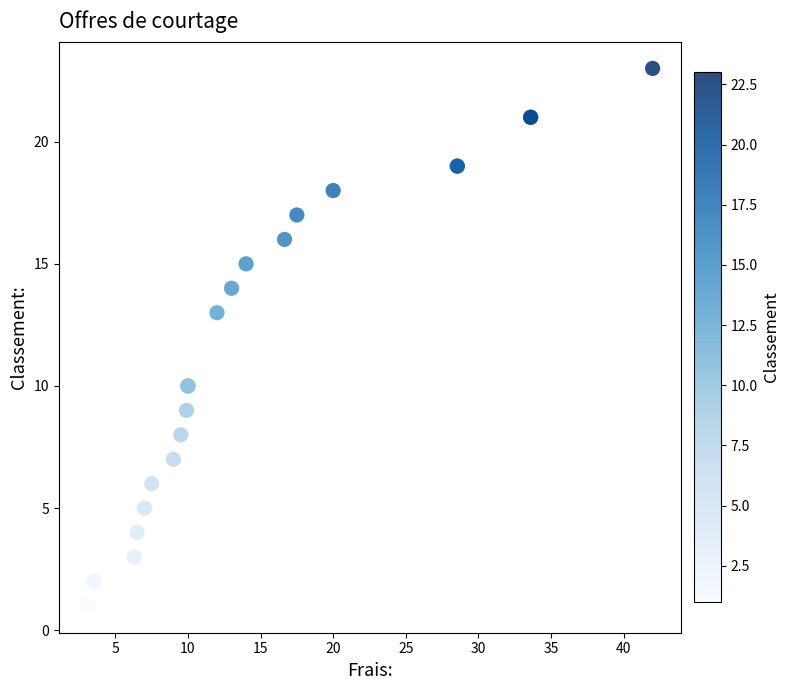

What Y value in the scatter plot is closest to 12?

13